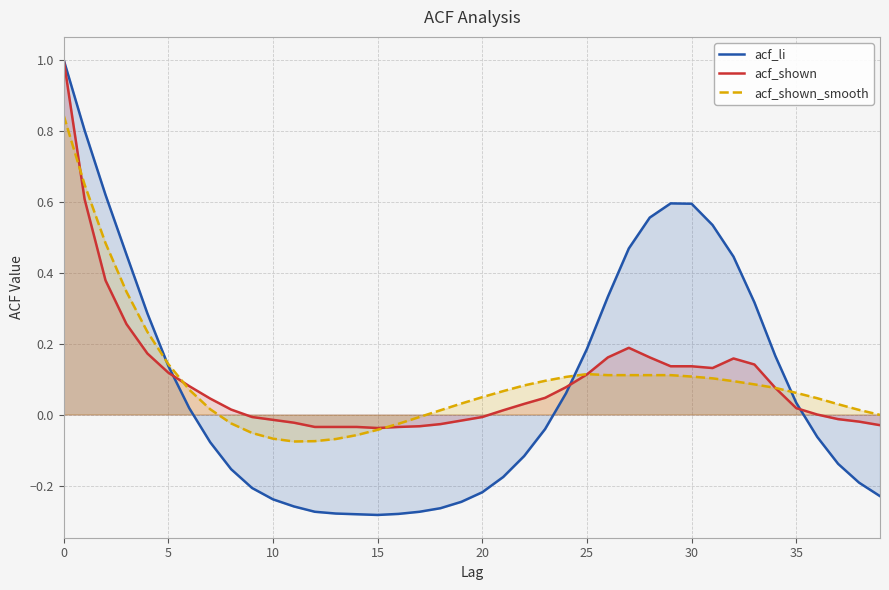

After their last crossing, which series has the higher values: acf_shown or acf_li?

acf_shown